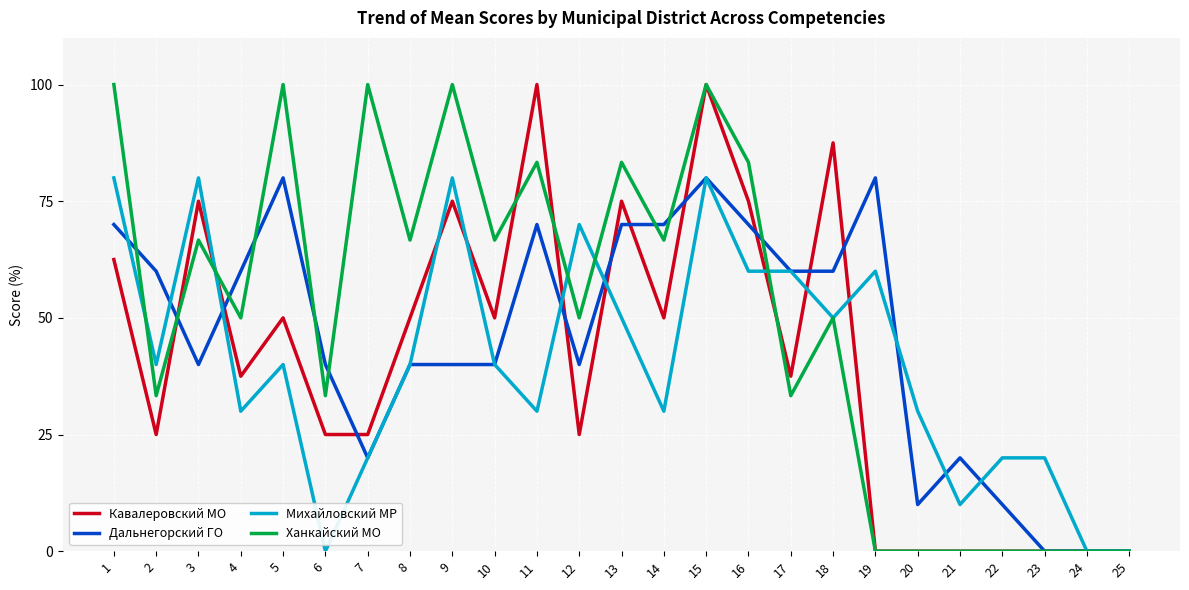

What is the difference between the Дальнегорский ГО values at 14 and 5?

10.0